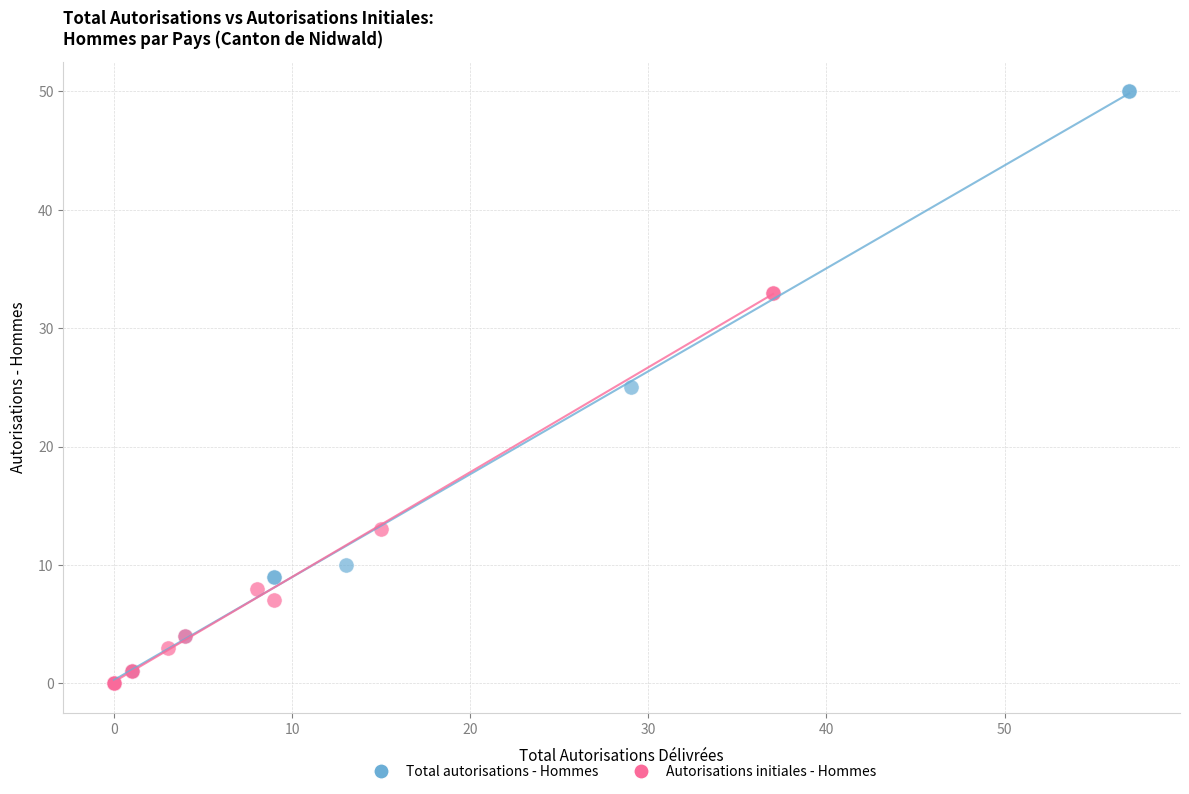

Which series has the largest Y range (max minus min)?

Total autorisations - Hommes